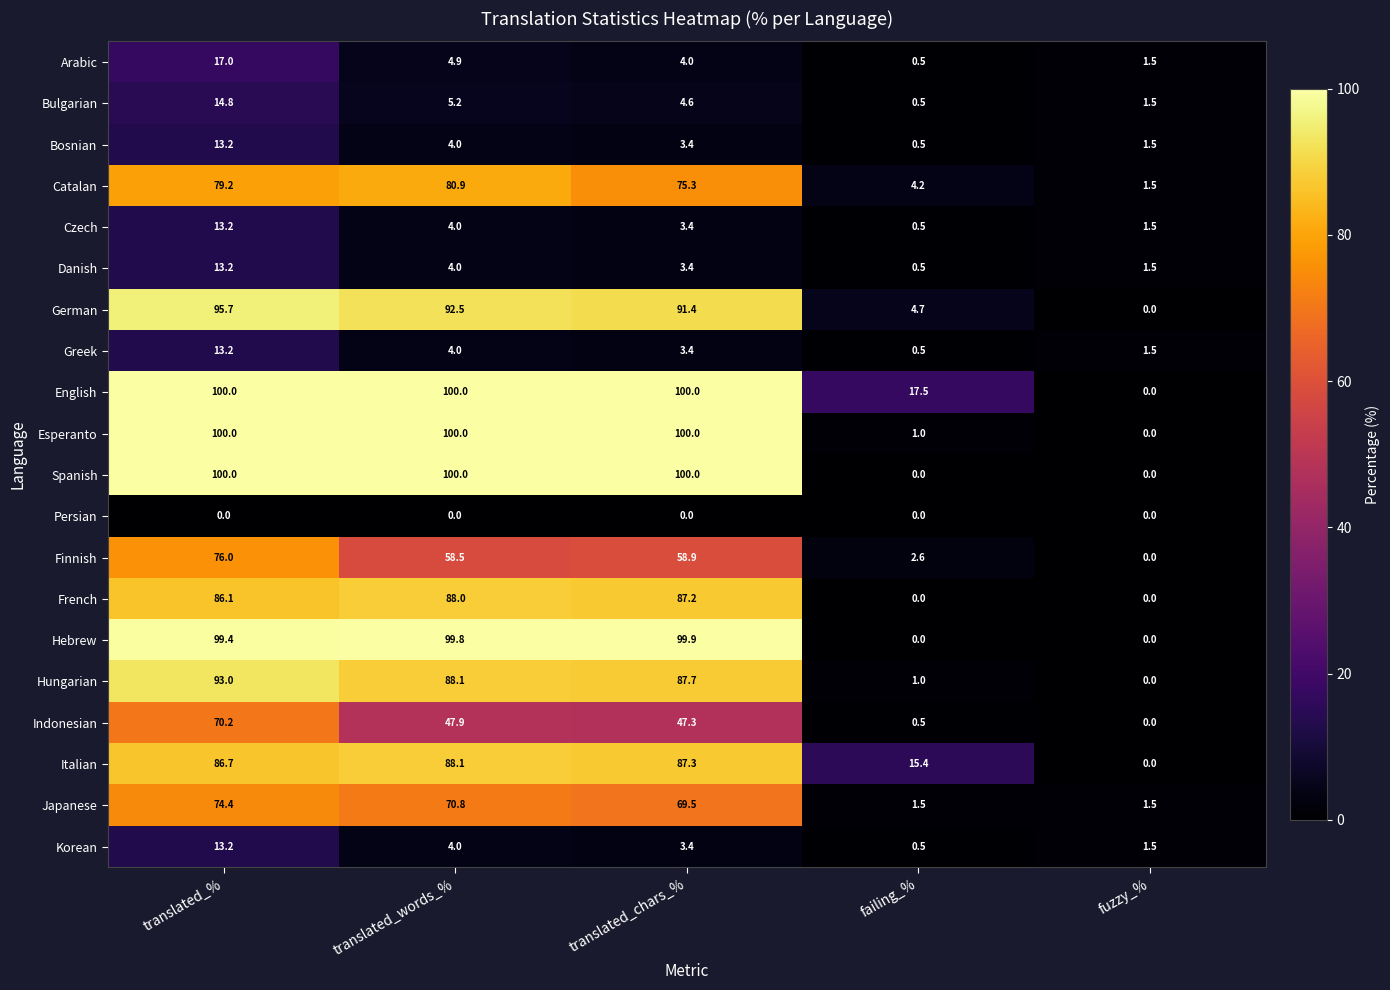

Between translated_% and failing_%, which series saw the biggest shift?

Spanish